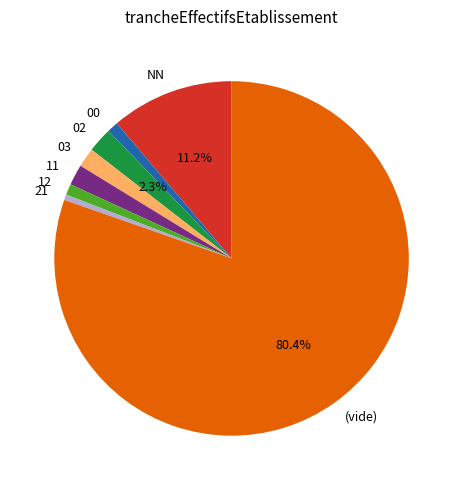

What is the majority slice?

(vide)